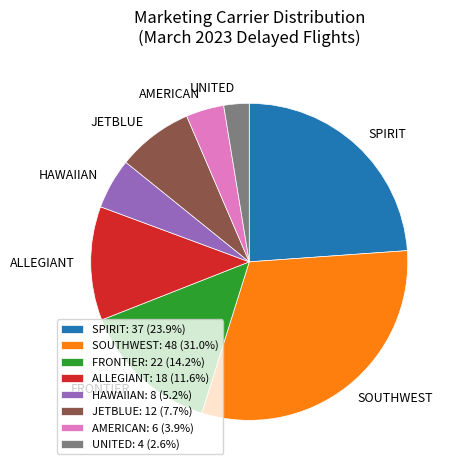

How many slices are in this pie chart?

8